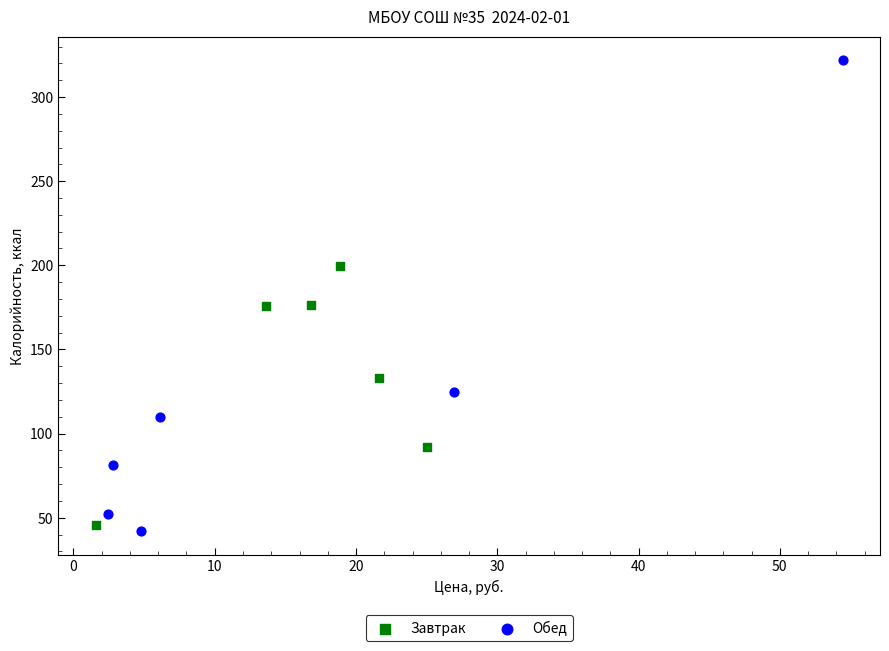

Which series contains the highest Y value?

Обед